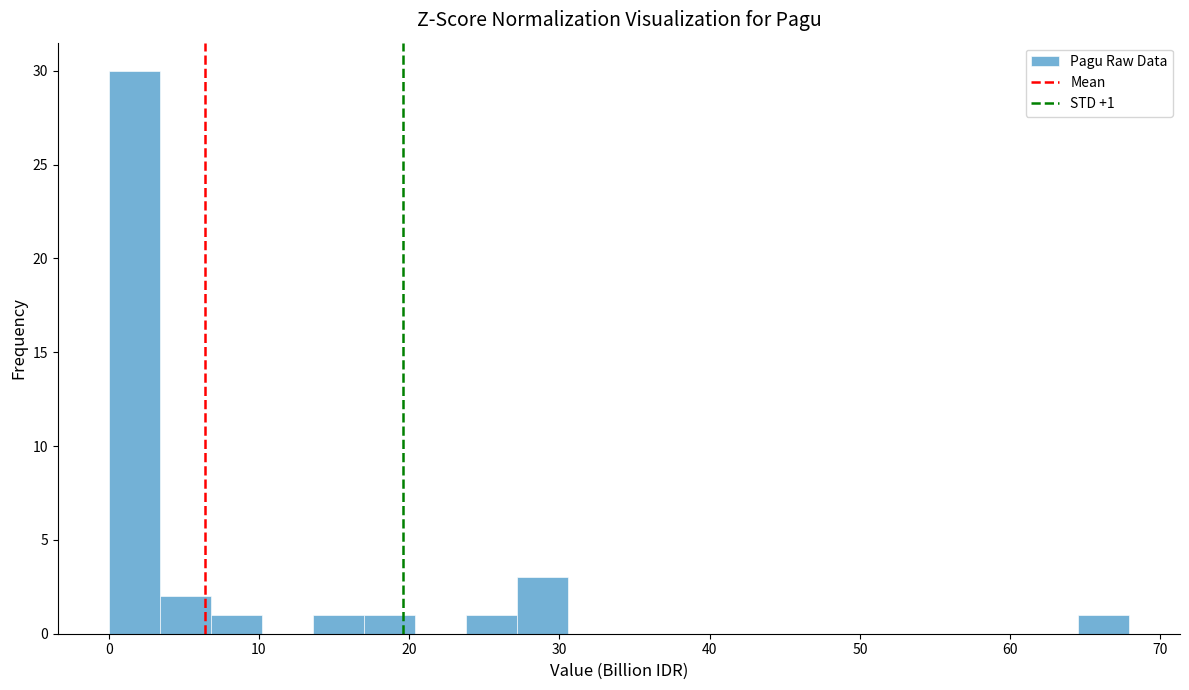

Read against the x-axis, roughly where is the centre of the tallest bar?

2